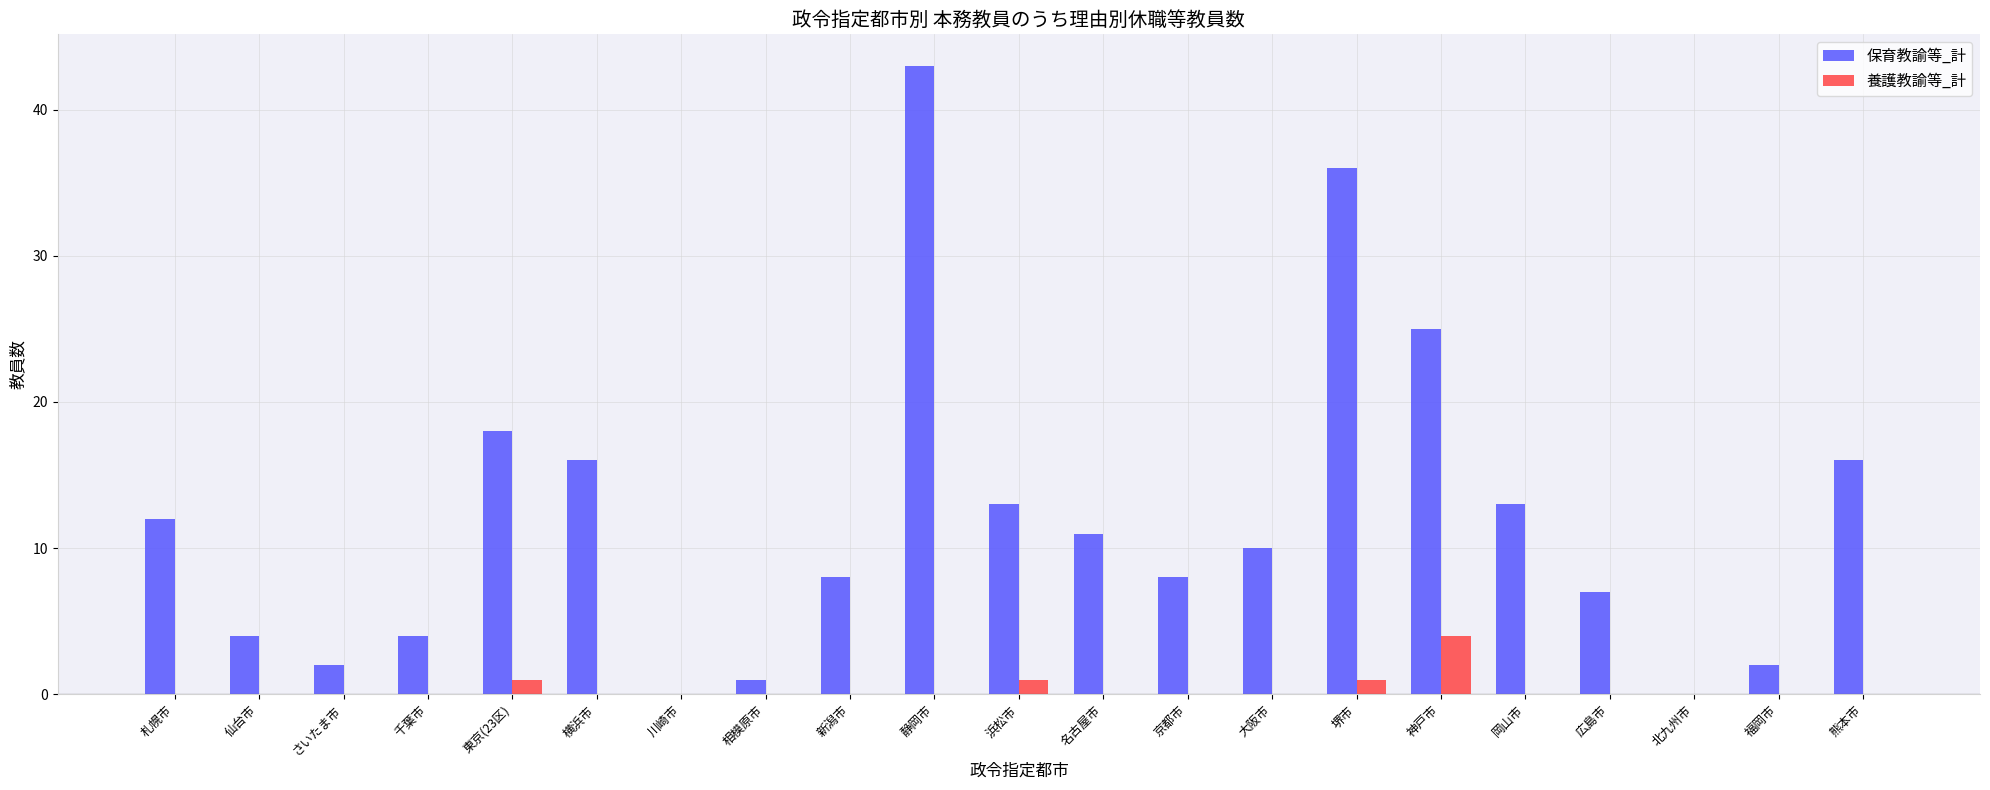

What is the maximum value shown in the chart?

43